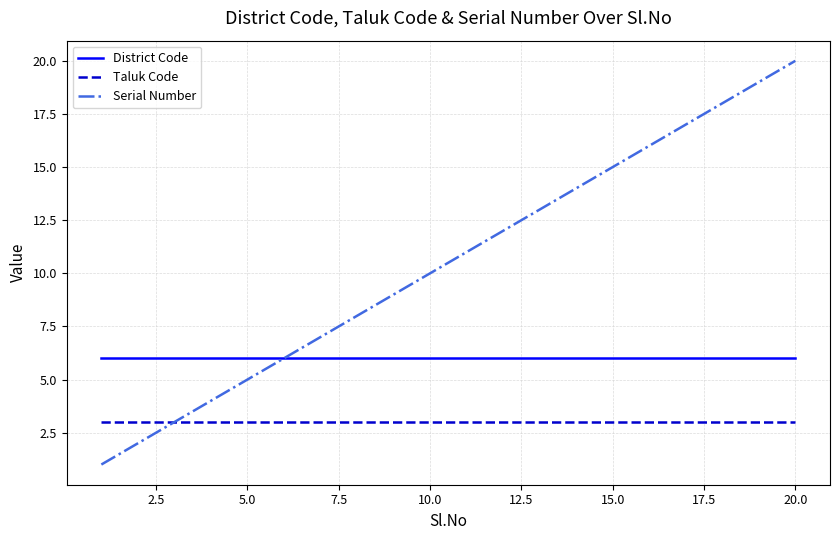

Reading left to right, transcribe all the data shown in this chart.

District Code: 6	6	6	6	6	6	6	6	6	6	6	6	6	6	6	6	6	6	6	6
Taluk Code: 3	3	3	3	3	3	3	3	3	3	3	3	3	3	3	3	3	3	3	3
Serial Number: 1	2	3	4	5	6	7	8	9	10	11	12	13	14	15	16	17	18	19	20